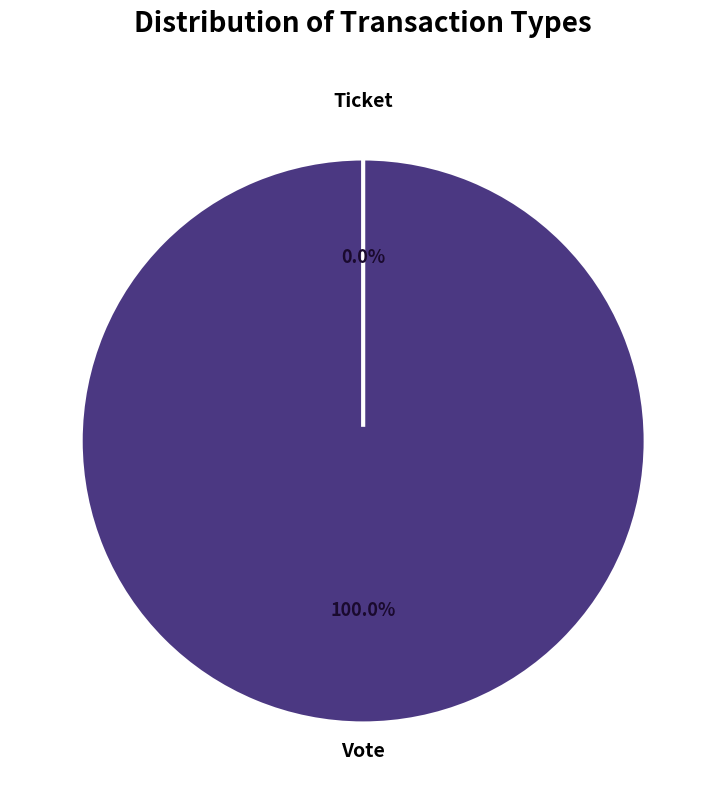

Is there a majority slice in this chart?

Yes